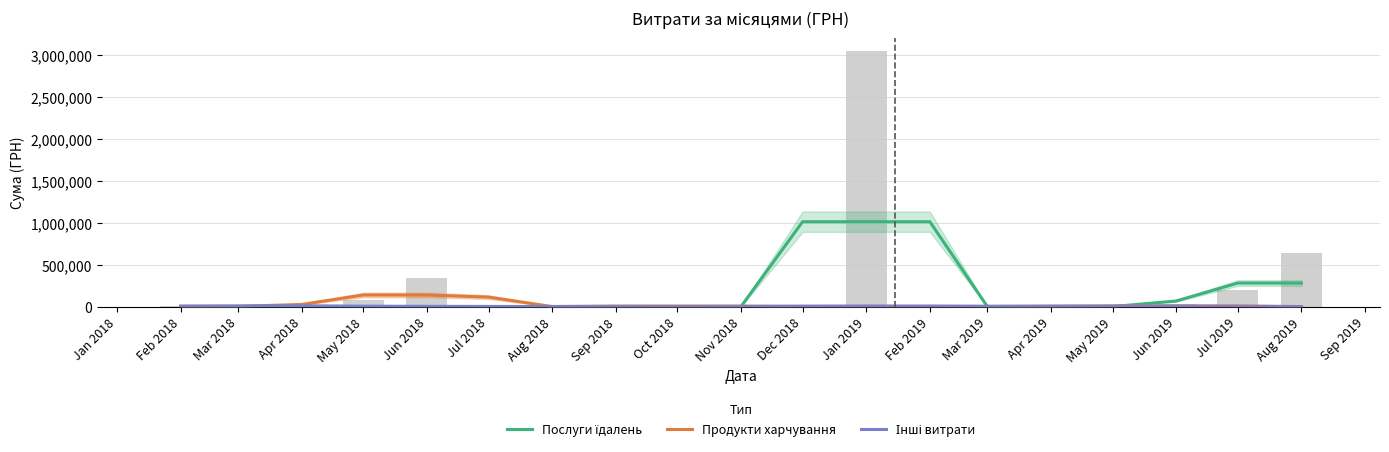

What is the highest value of the Послуги їдалень series?

1012250.0